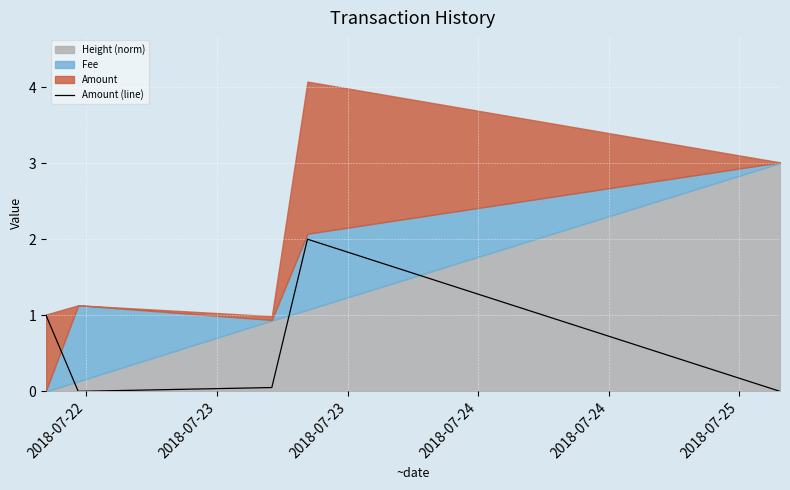

What is the highest value of the Amount (line) series?

2.0